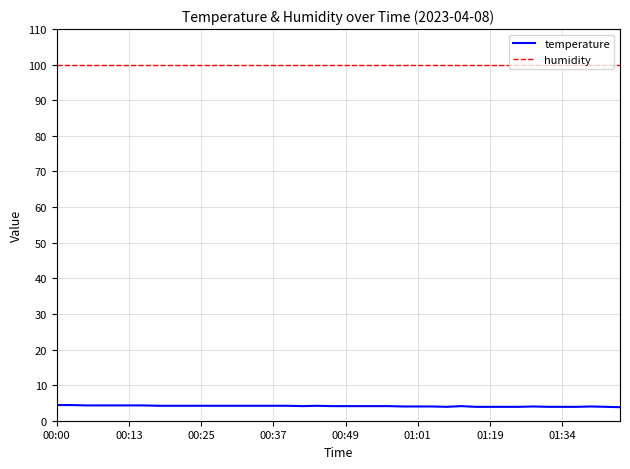

True or false: humidity and temperature cross at least once.

False